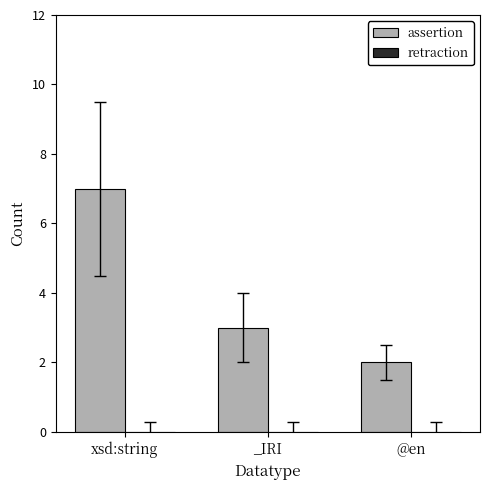

What is the maximum value shown in the chart?

7